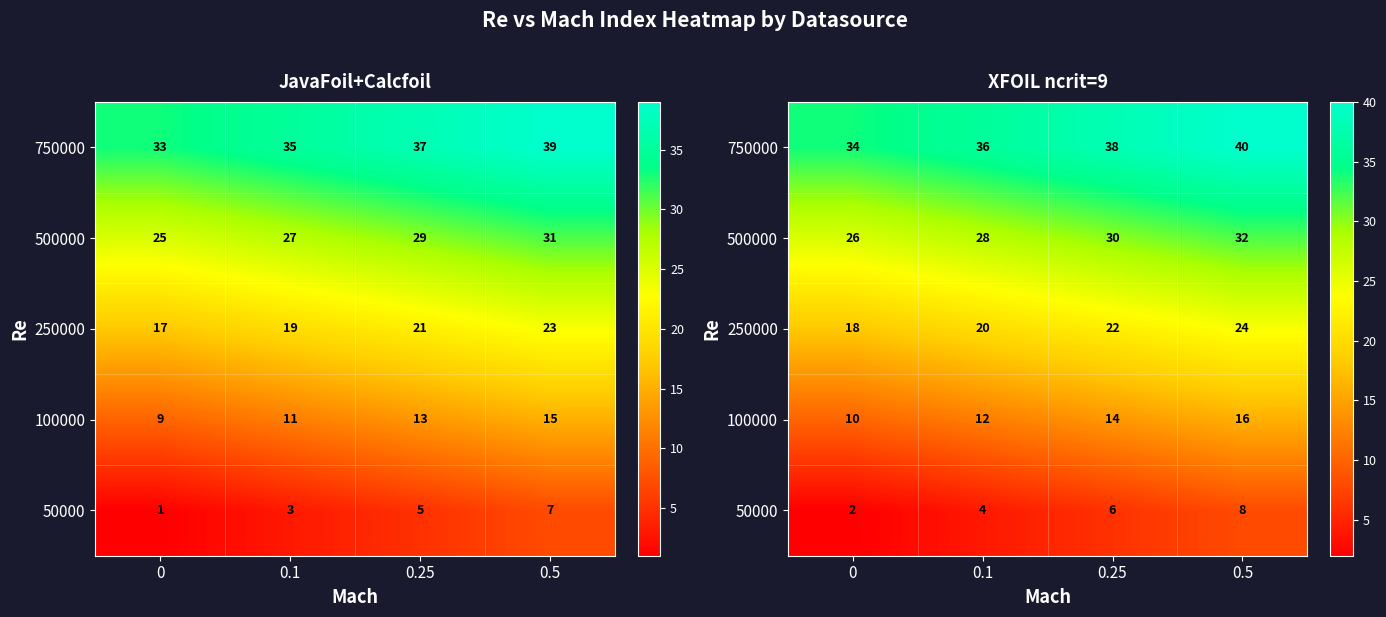

How many distinct data groups are displayed?

5